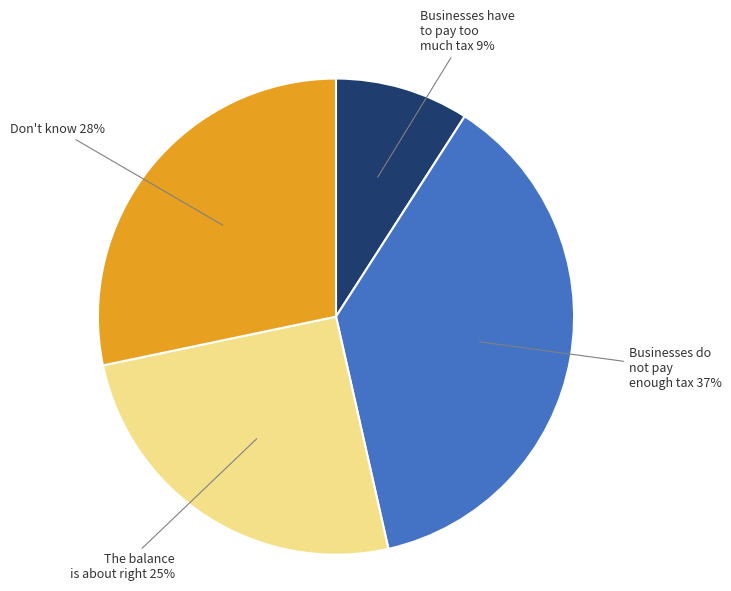

Does Businesses have to pay too much tax account for over 50% of the chart?

No